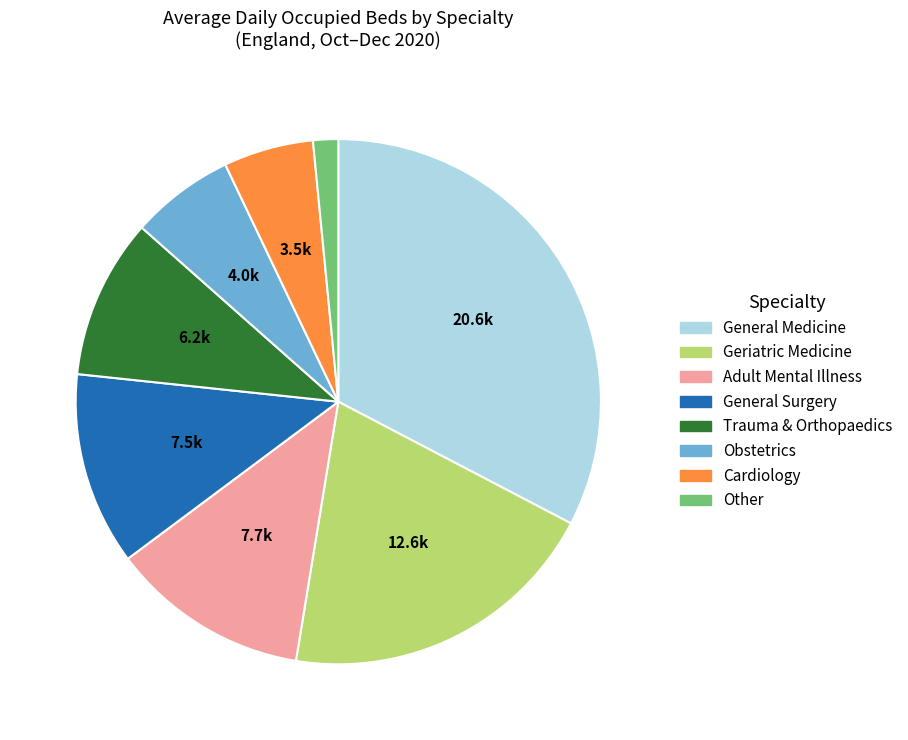

Does any single category account for the majority?

No